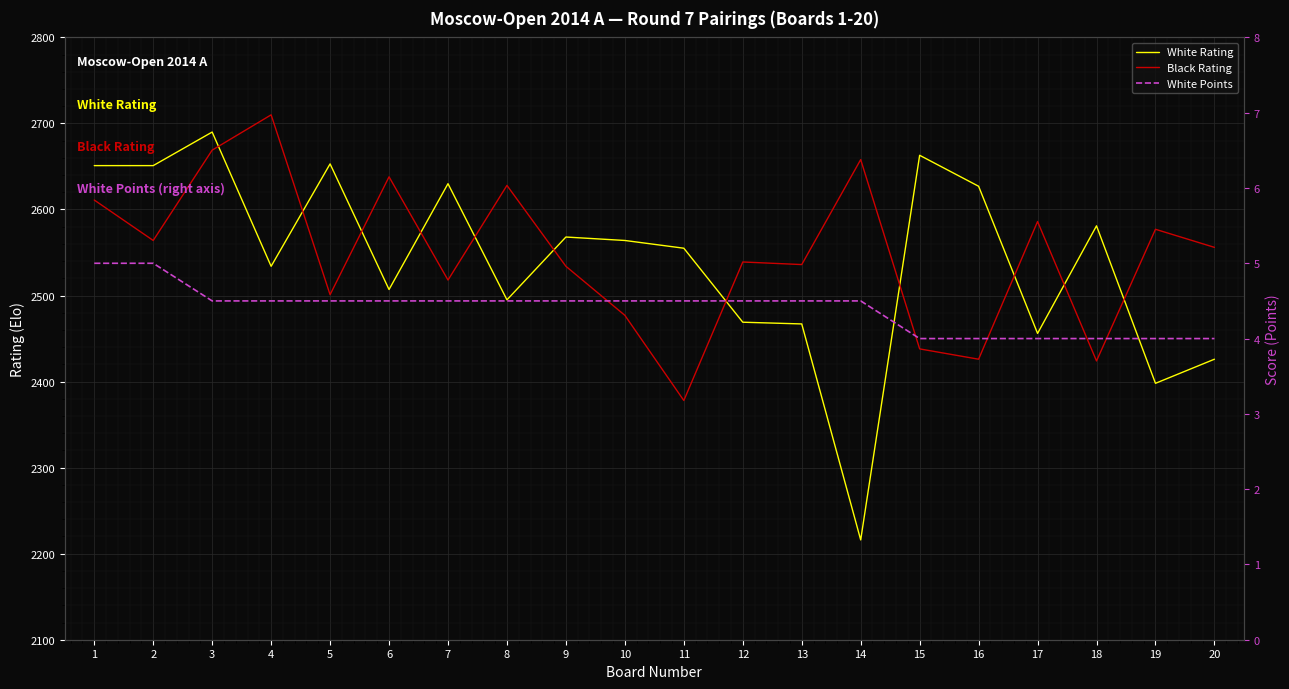

Which category has the highest value across all series?

4